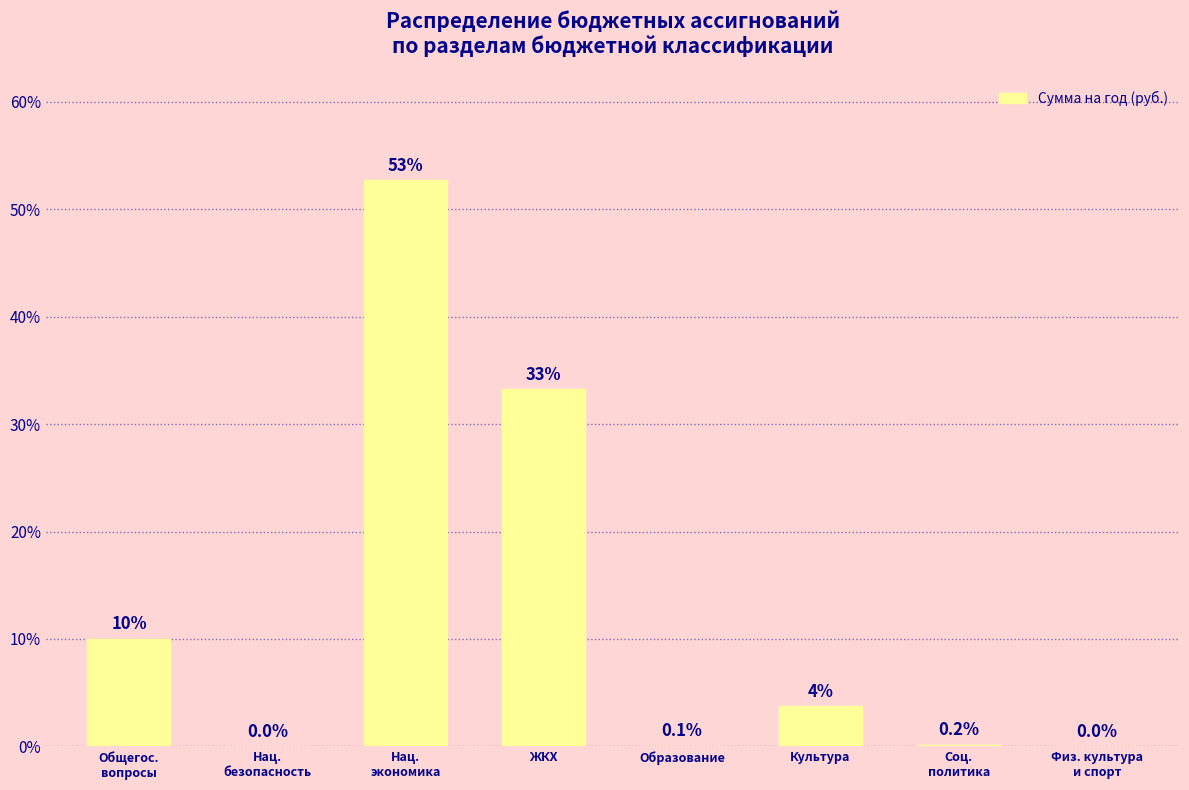

At which label is the value closest to 26?

ЖКХ